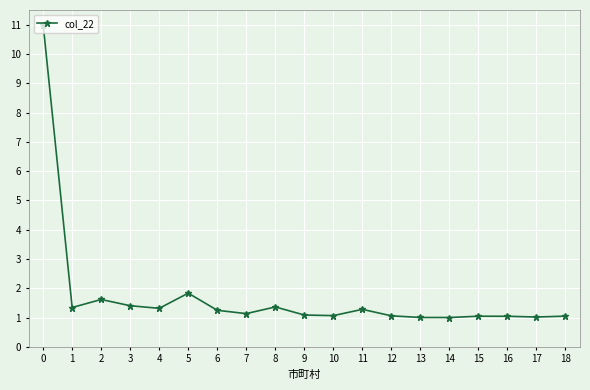

What is the maximum value shown in the chart?

11.0